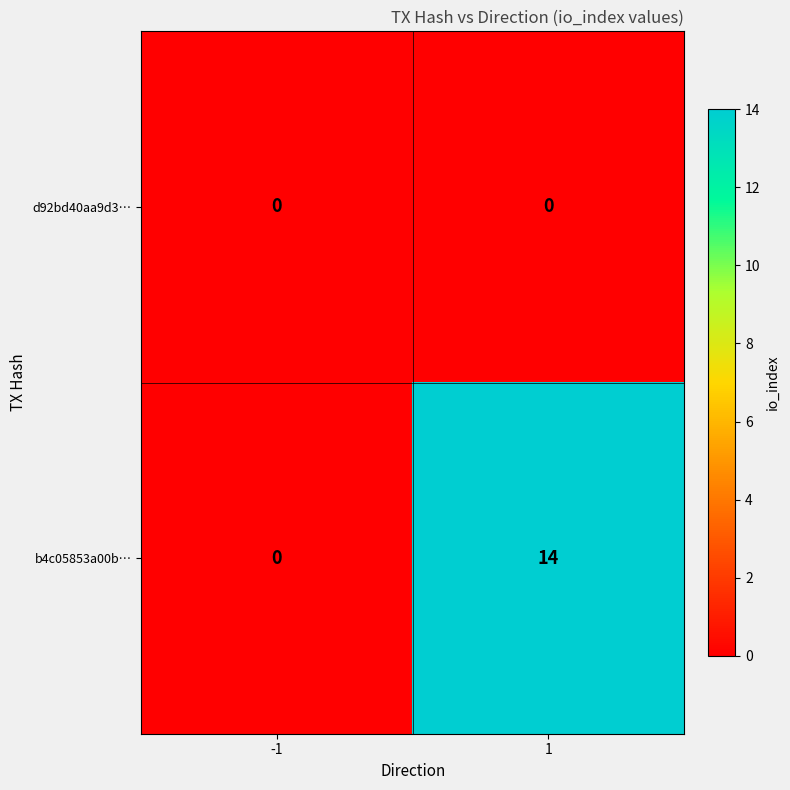

What is the greatest value displayed?

14